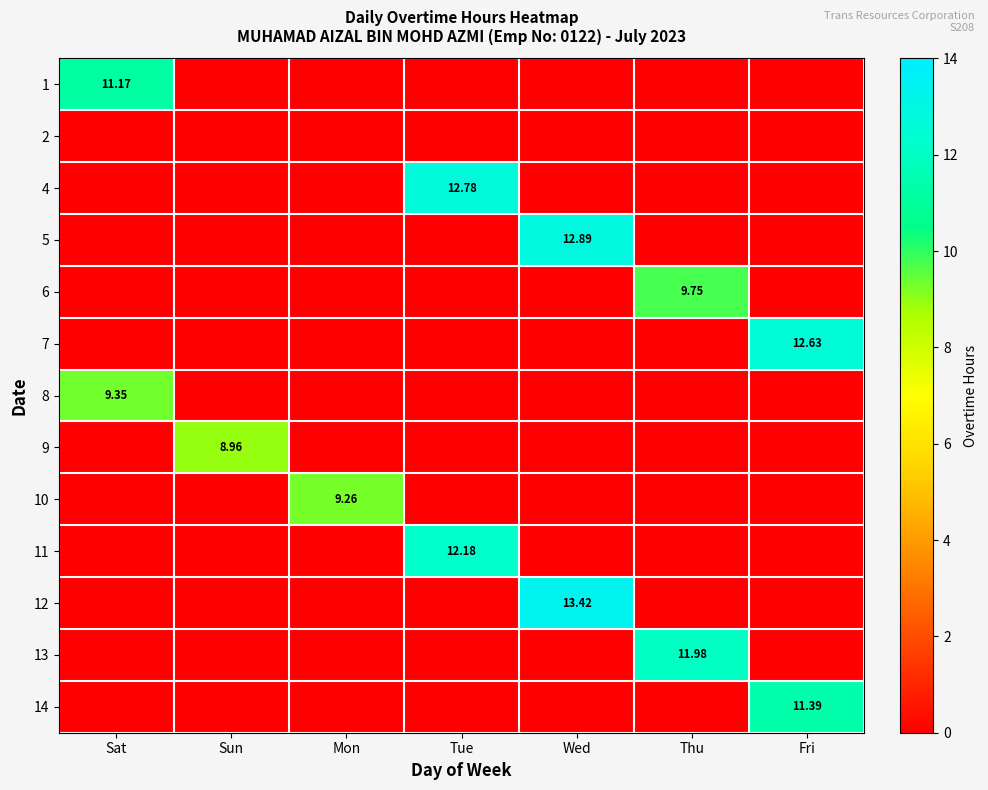

At which category is the sum across all series the highest?

Wed